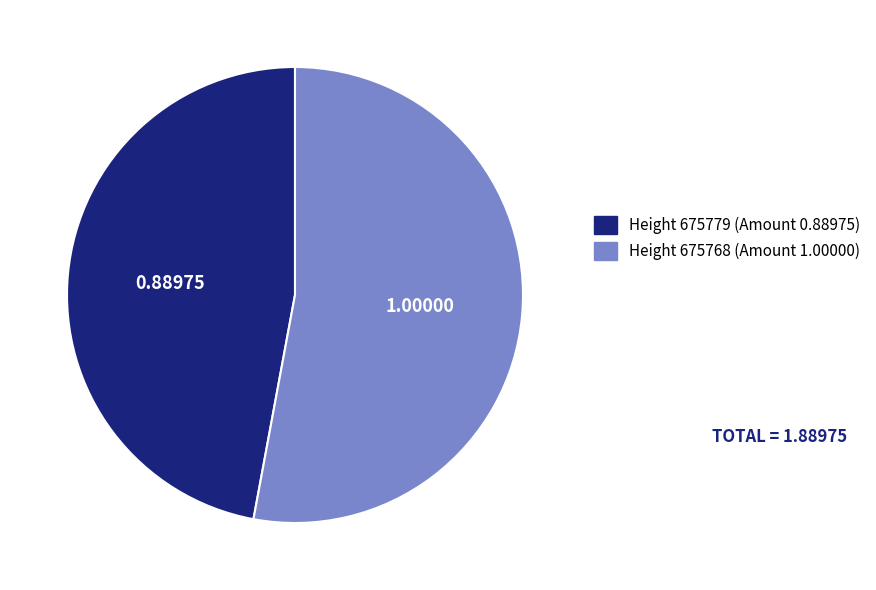

Does any single category account for the majority?

Yes